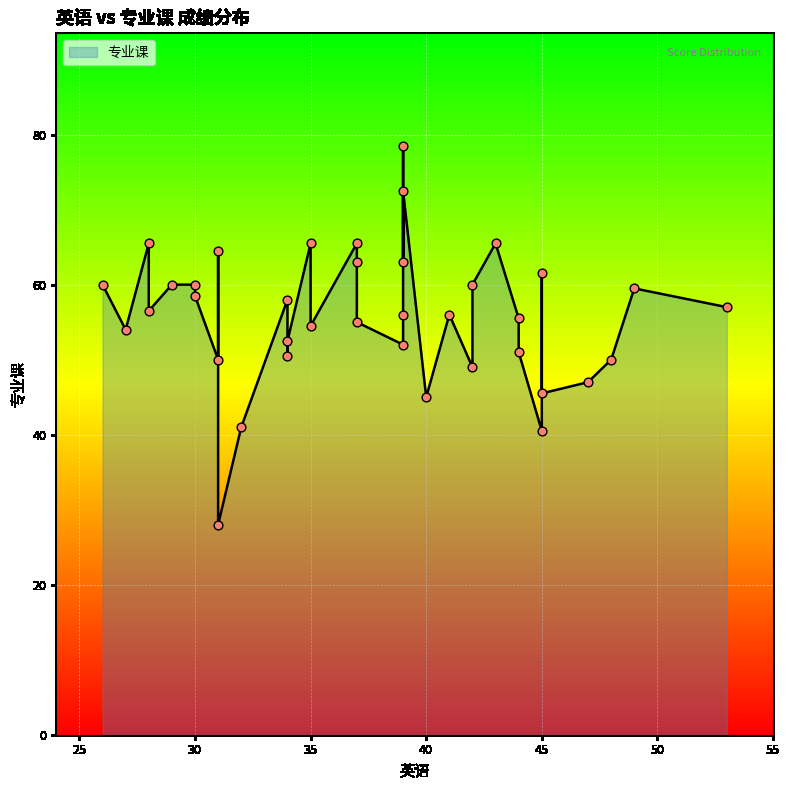

Between 26 and 39, which is larger?

39